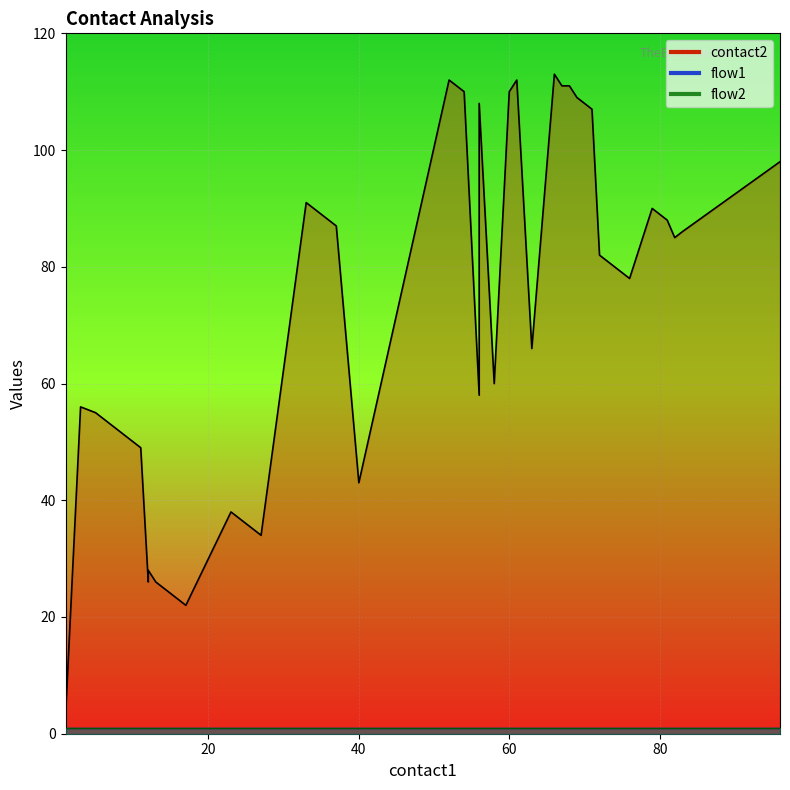

What are all the series names shown in the legend?

contact2, flow1, flow2